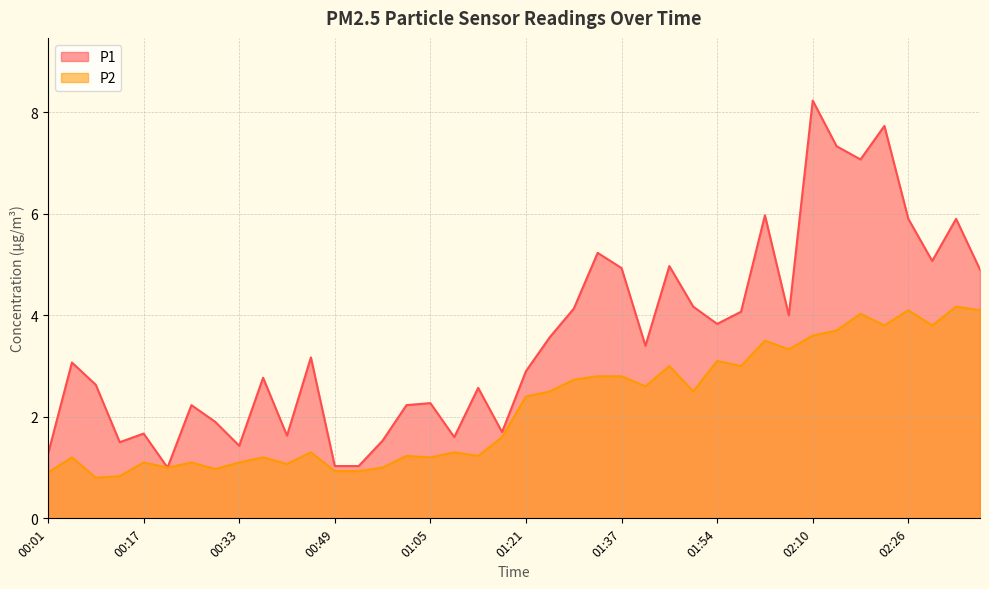

List the series in order of their overall mean, highest first.

P1, P2